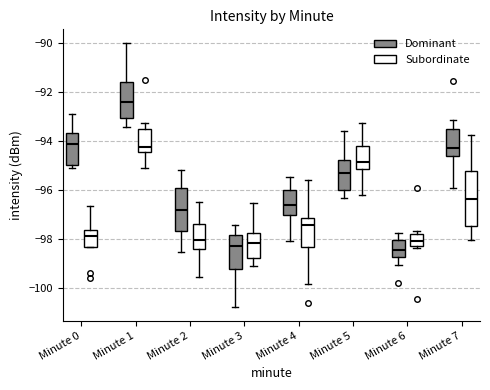

Reading left to right, transcribe this box plot: for each box, give where its median line is, the range the box spans, and where its two whiskers end, as read against the y-axis. The values are not printed on the chart, so give them approximately, as read against the axis.

Minute 0 (Dominant): median -94.2, box -95.0 to -93.6, whiskers -95.0 (just below the box's lower edge) to -93.0
Minute 0 (Subordinate): median -97.8, box -98.4 to -97.6, whiskers -98.4 to -96.6
Minute 1 (Dominant): median -92.4, box -93.0 to -91.6, whiskers -93.4 to -90.0
Minute 1 (Subordinate): median -94.2, box -94.4 to -93.6, whiskers -95.2 to -93.2
Minute 2 (Dominant): median -96.8, box -97.6 to -96.0, whiskers -98.6 to -95.2
Minute 2 (Subordinate): median -98.0, box -98.4 to -97.4, whiskers -99.6 to -96.6
Minute 3 (Dominant): median -98.2, box -99.2 to -97.8, whiskers -100.8 to -97.4
Minute 3 (Subordinate): median -98.2, box -98.8 to -97.8, whiskers -99.2 to -96.6
Minute 4 (Dominant): median -96.6, box -97.0 to -96.0, whiskers -98.2 to -95.4
Minute 4 (Subordinate): median -97.4, box -98.4 to -97.2, whiskers -99.8 to -95.6
Minute 5 (Dominant): median -95.4, box -96.0 to -94.8, whiskers -96.4 to -93.6
Minute 5 (Subordinate): median -94.8, box -95.2 to -94.2, whiskers -96.2 to -93.2
Minute 6 (Dominant): median -98.4, box -98.8 to -98.0, whiskers -99.0 to -97.8
Minute 6 (Subordinate): median -98.0, box -98.2 to -97.8, whiskers -98.4 to -97.6
Minute 7 (Dominant): median -94.4, box -94.6 to -93.6, whiskers -96.0 to -93.2
Minute 7 (Subordinate): median -96.4, box -97.4 to -95.2, whiskers -98.0 to -93.8